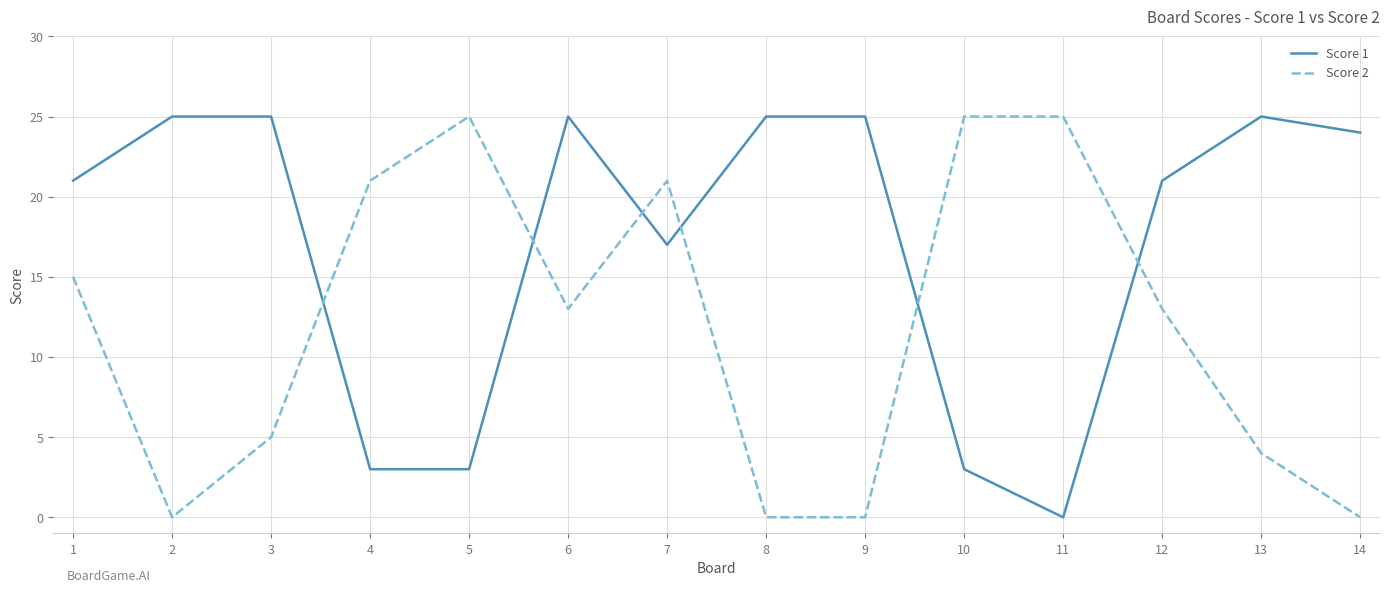

How many positive values does the Score 1 series have?

13